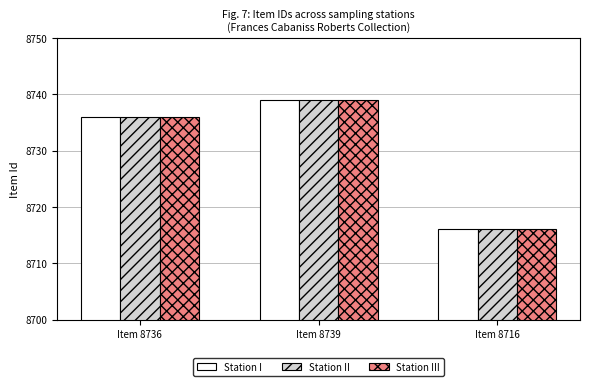

Read the Station II value at Item 8716, to the nearest 10.

8720